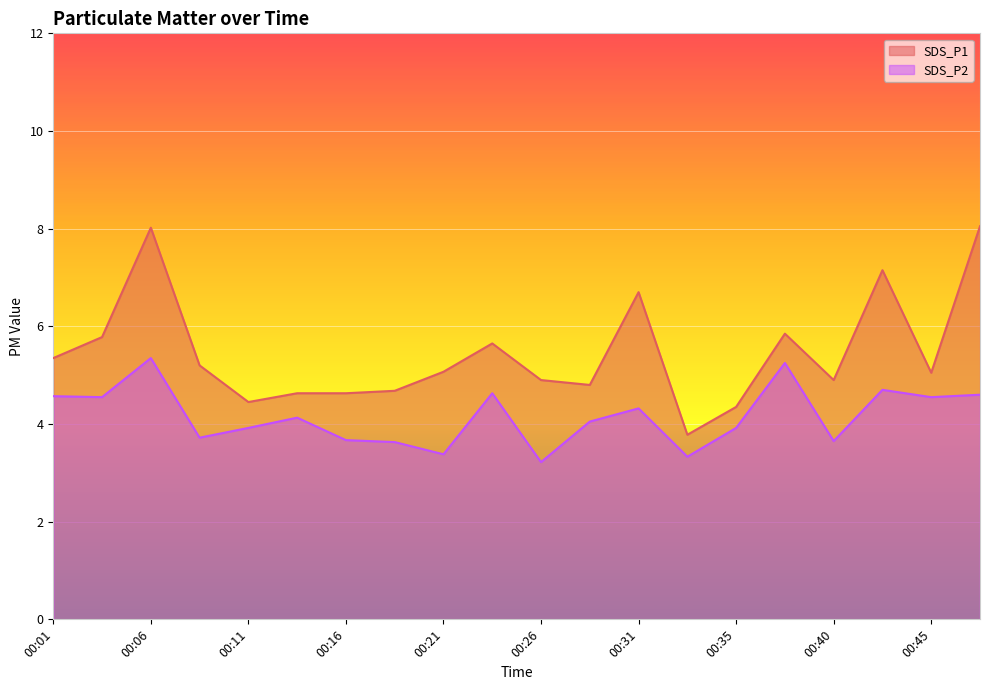

Reading right to left, transcribe all the data shown in this chart.

SDS_P1: 8.1	5.0	7.2	4.9	5.8	4.3	3.8	6.7	4.8	4.9	5.7	5.1	4.7	4.6	4.6	4.5	5.2	8.0	5.8	5.3
SDS_P2: 4.6	4.5	4.7	3.6	5.2	3.9	3.3	4.3	4.0	3.2	4.6	3.4	3.6	3.7	4.1	3.9	3.7	5.3	4.5	4.6